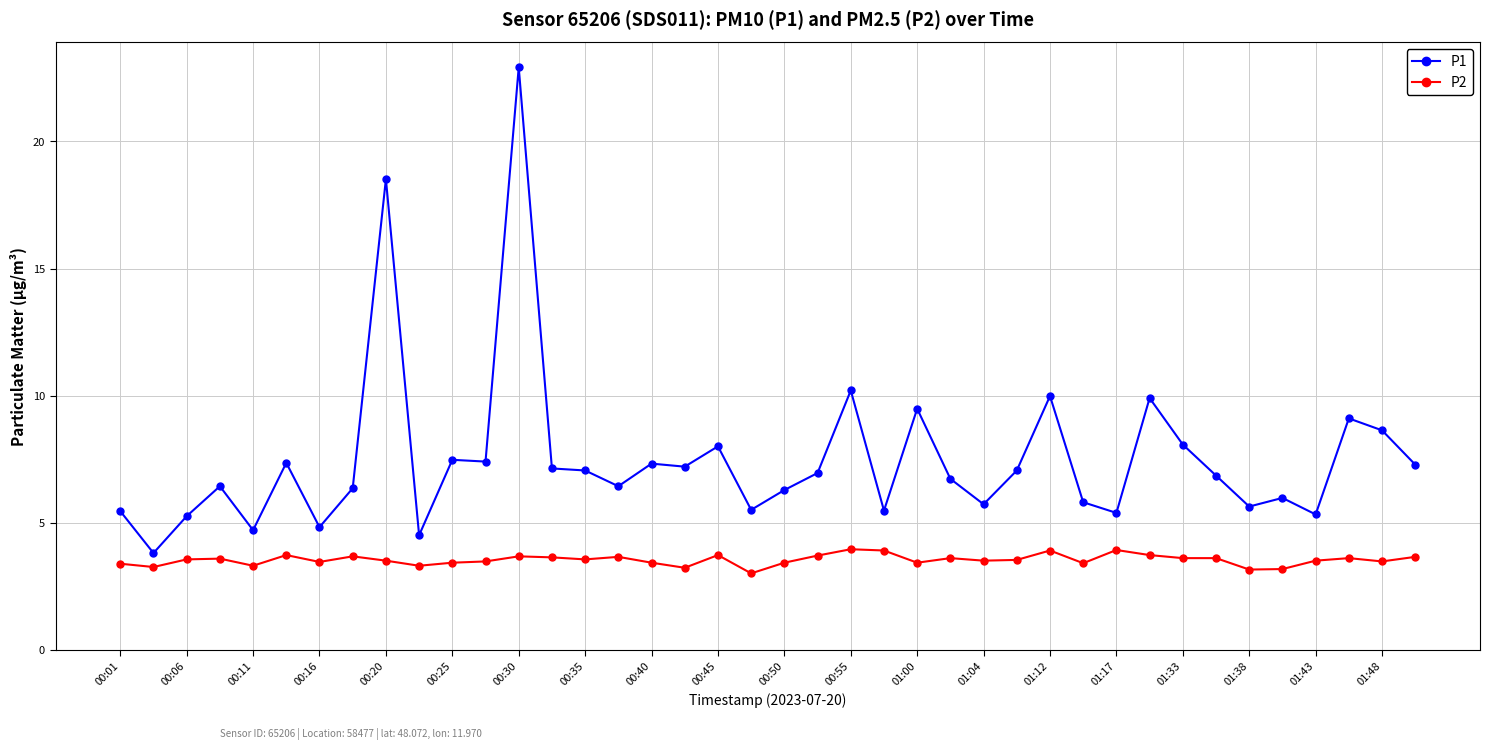

True or false: P2 has more than 1 interior local peaks.

True